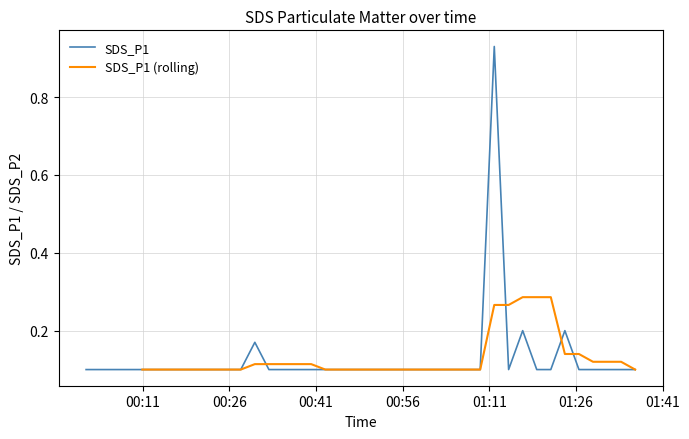

Reading left to right, list all the values displayed in this chart.

0.1	0.1	0.1	0.1	0.1	0.1	0.1	0.1	0.1	0.1	0.1	0.1	0.2	0.1	0.1	0.1	0.1	0.1	0.1	0.1	0.1	0.1	0.1	0.1	0.1	0.1	0.1	0.1	0.1	0.9	0.1	0.2	0.1	0.1	0.2	0.1	0.1	0.1	0.1	0.1